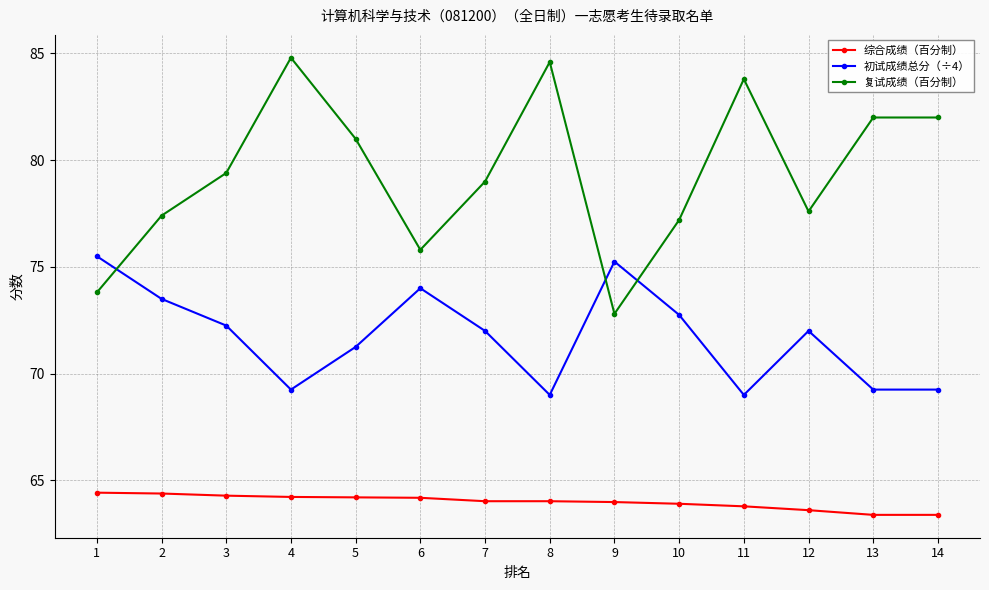

How many data points does each series have?

14